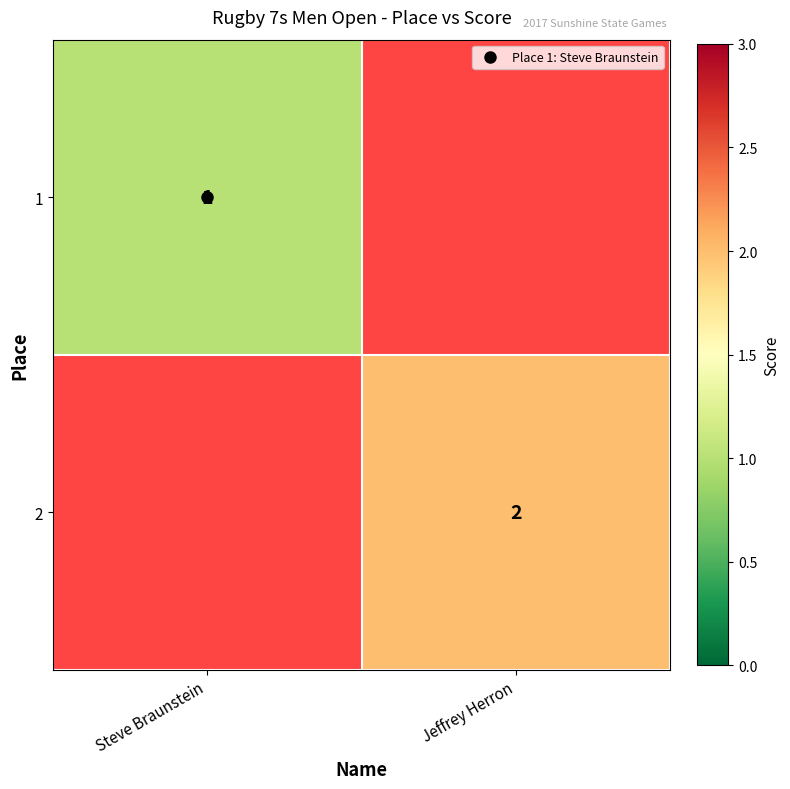

List the labels in order of 1 value, smallest first.

Steve Braunstein, Jeffrey Herron